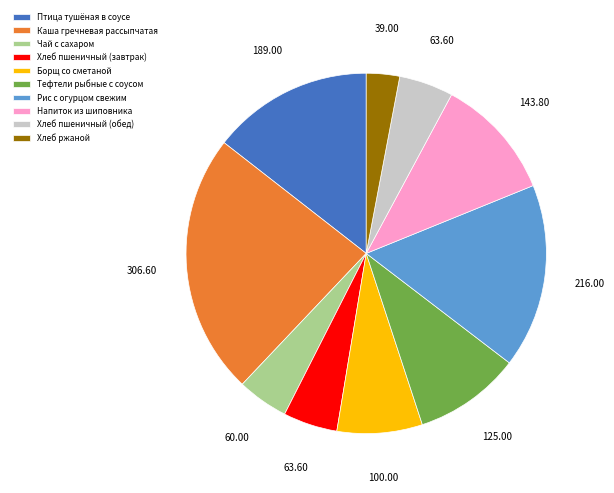

Which slice is the largest?

Каша гречневая рассыпчатая